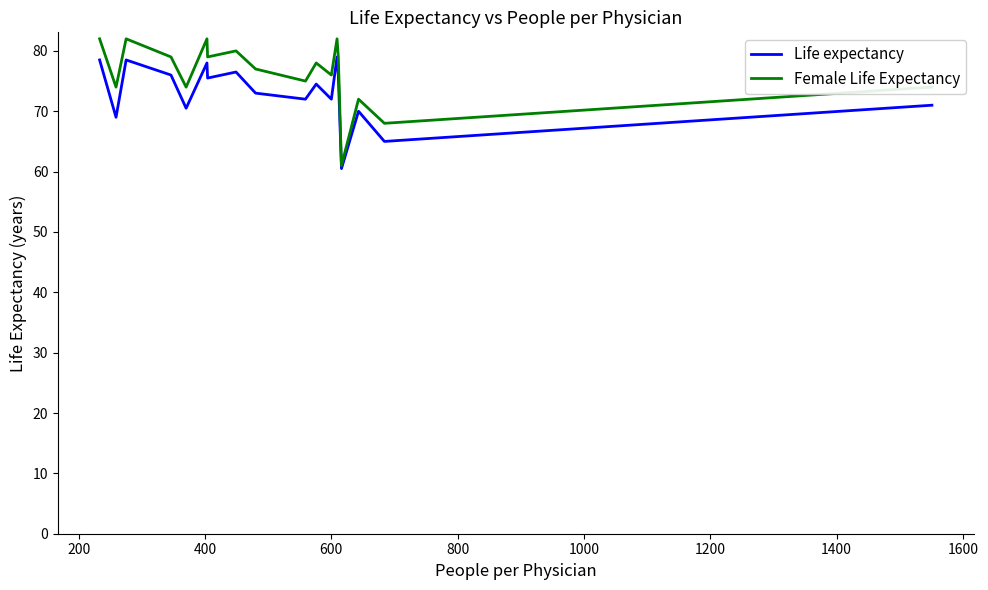

Which series has the largest range (max minus min)?

Female Life Expectancy